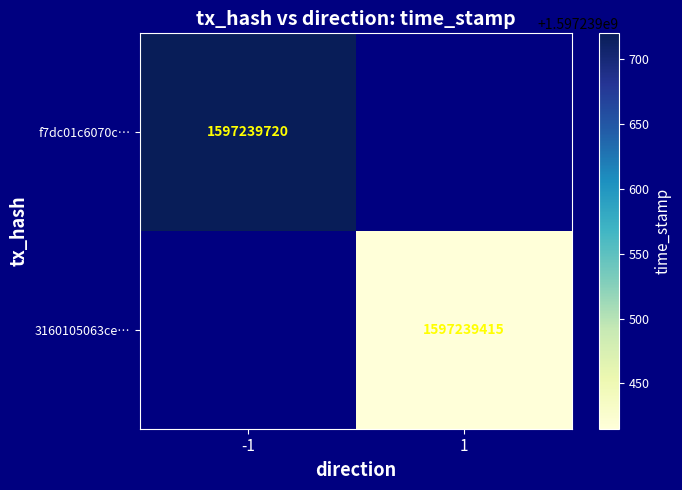

The f7dc01c6070c3eac191ea93bbf9b547891c8af7 series shows -1 at 0. True or false?

True